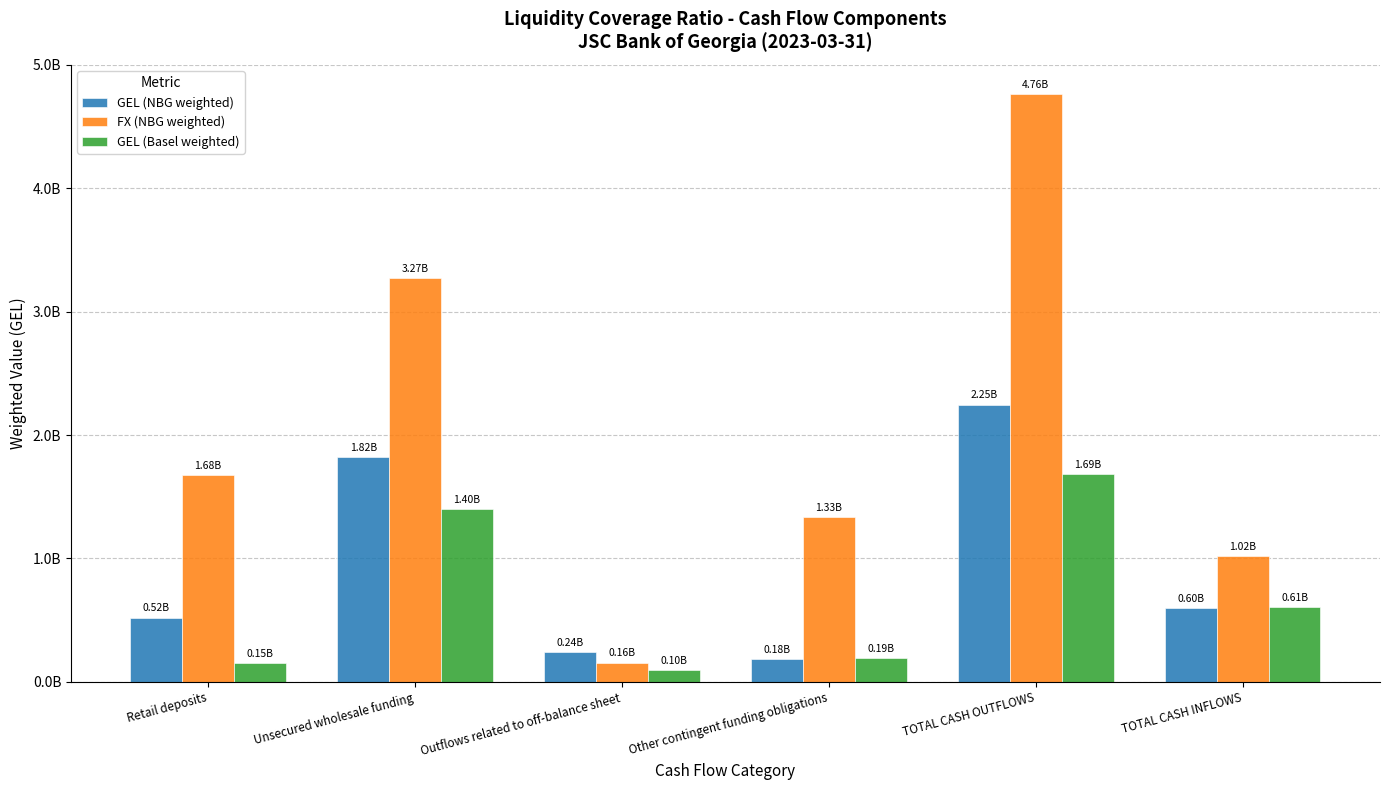

What are all the series names shown in the legend?

GEL (NBG weighted), FX (NBG weighted), GEL (Basel weighted)